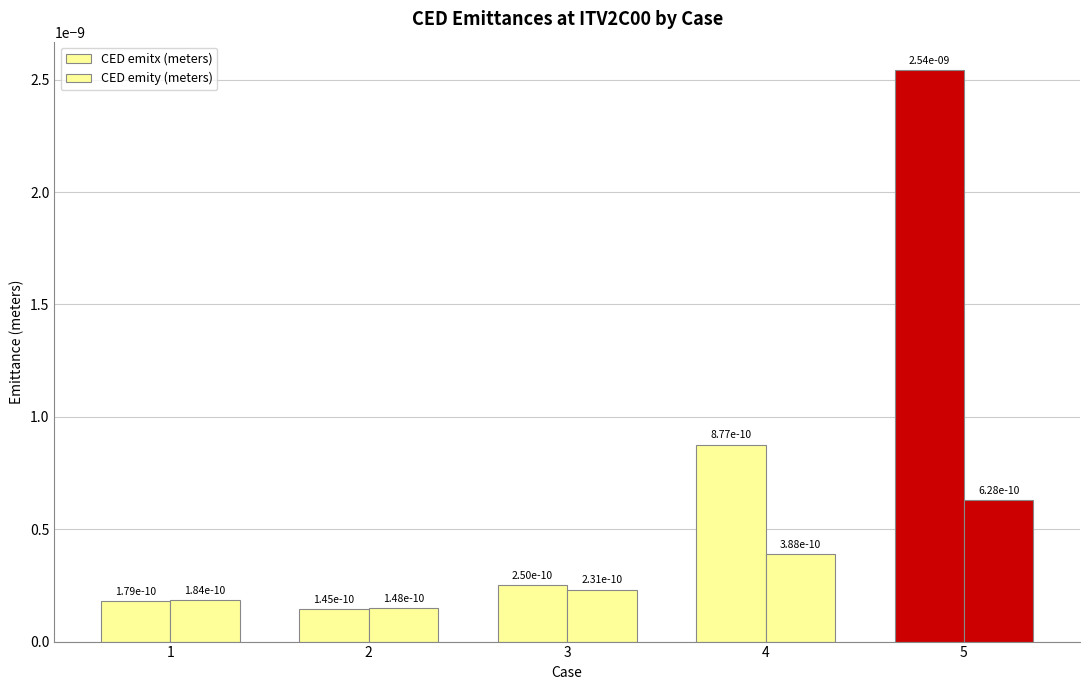

Count the number of categories in the chart.

5